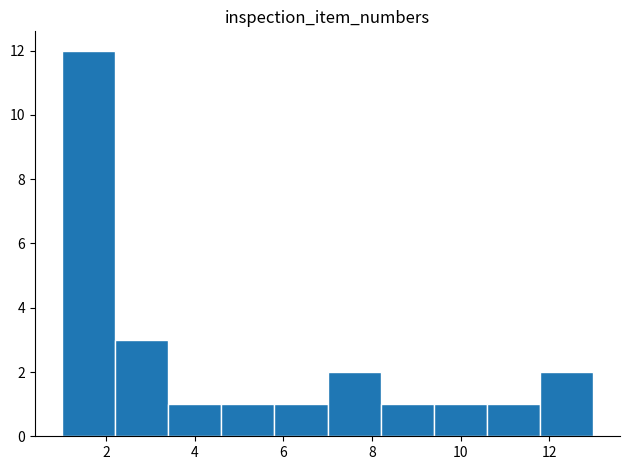

What is the height of the bar covering 7.0 to 8.2 on the x-axis? The values are not printed on the chart, so give them approximately, as read against the axis.

2